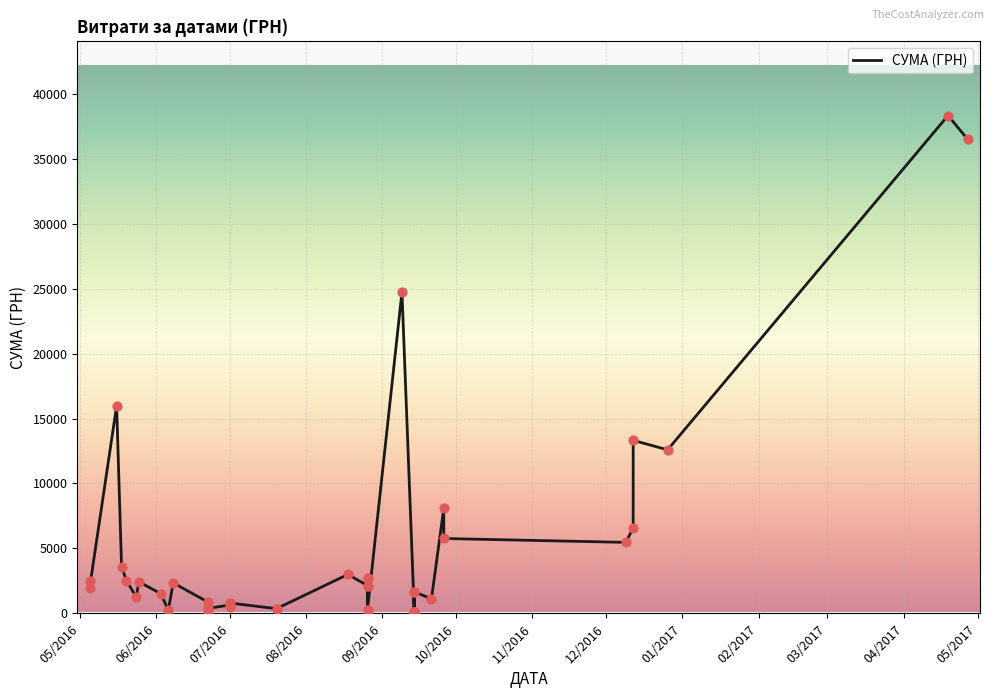

What is the change in value from 12.12.2016 to 09.09.2016?

+11417.1